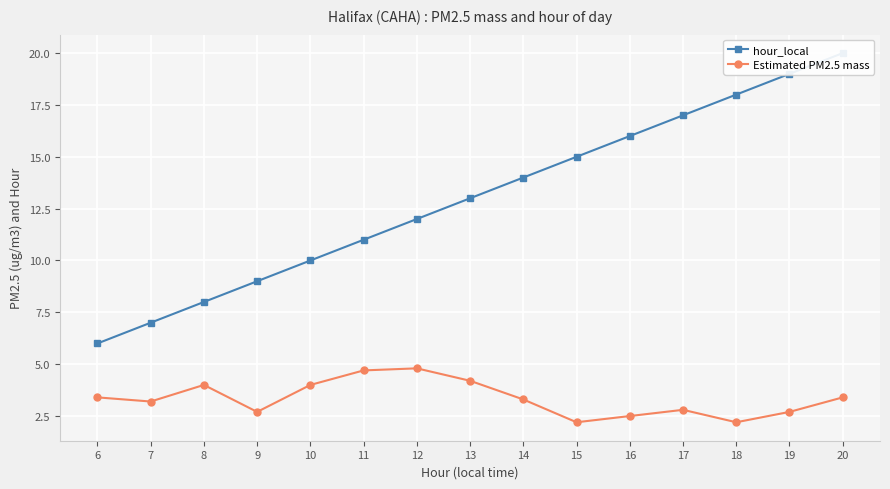

Where is the first local maximum for Estimated PM2.5 mass?

8